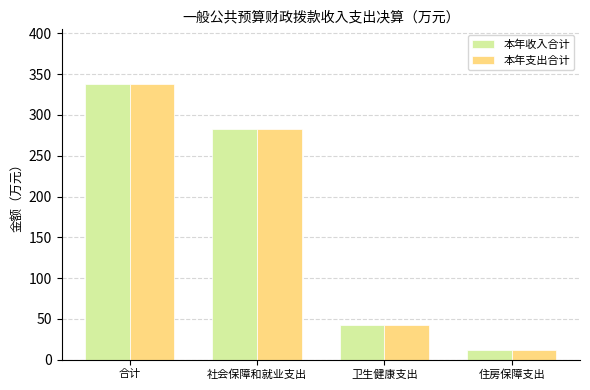

What is the difference between the second highest and minimum values in the 本年收入合计 series?

271.9